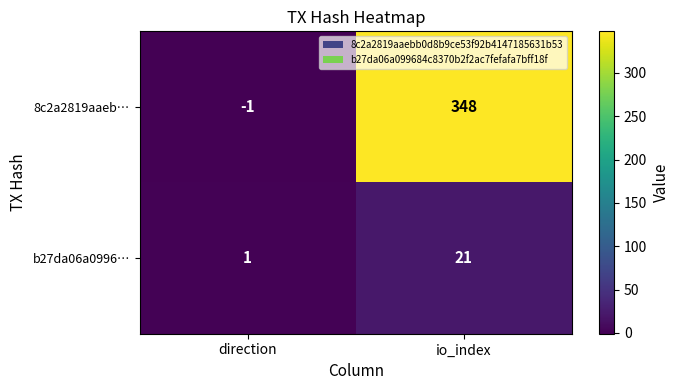

How many series are shown in this chart?

2